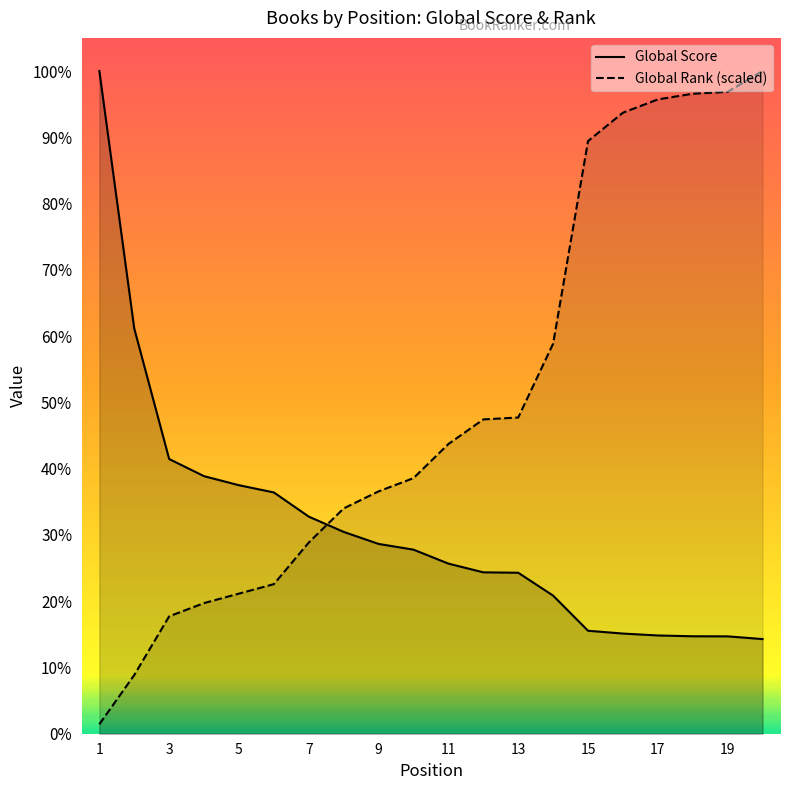

After their last crossing, which series has the higher values: Global Rank or Global Score?

Global Rank